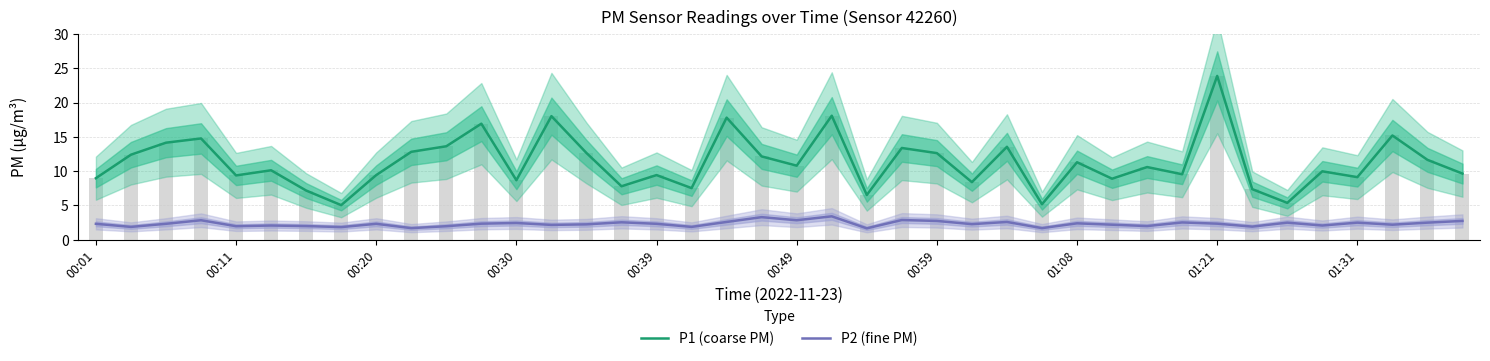

Which series has the largest range (max minus min)?

P1 (coarse PM)